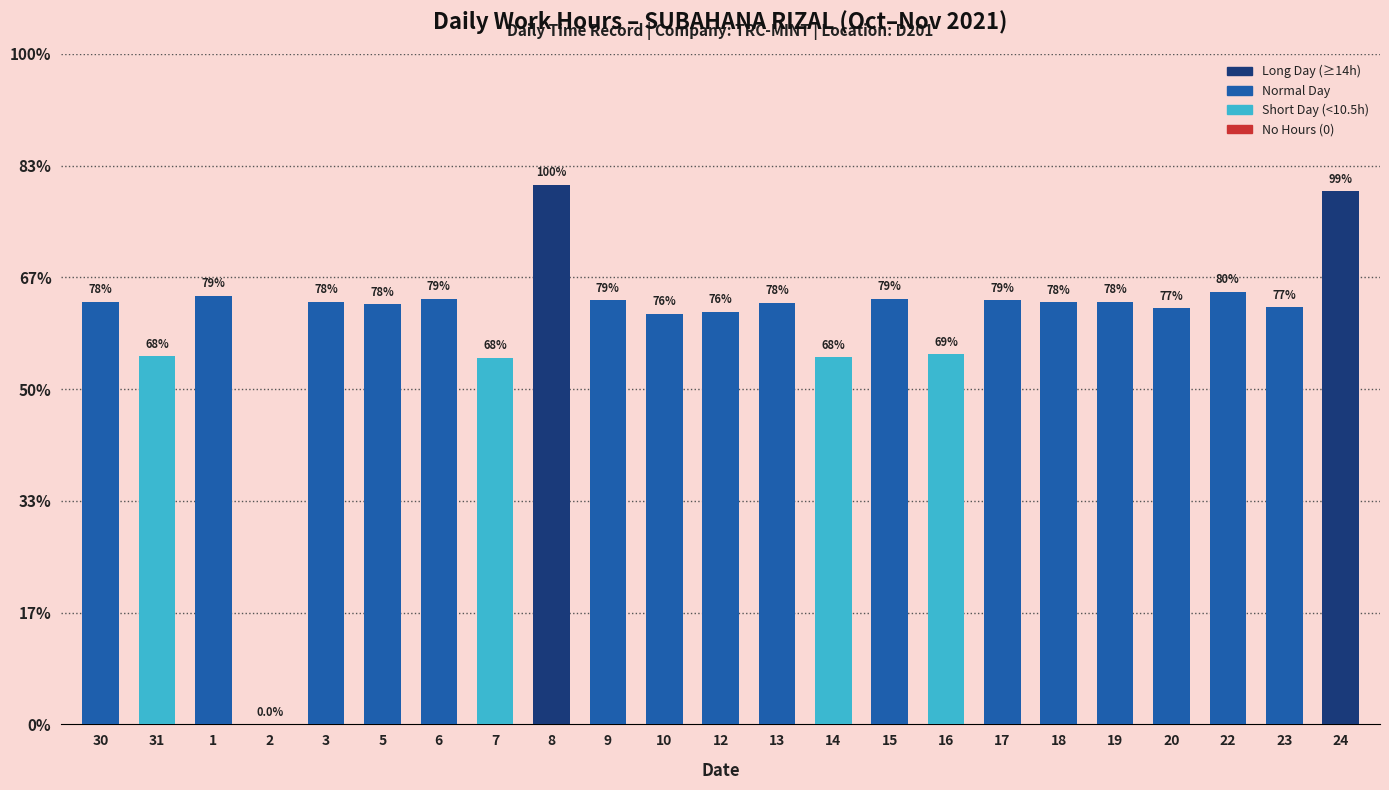

Are the bars horizontal?

No